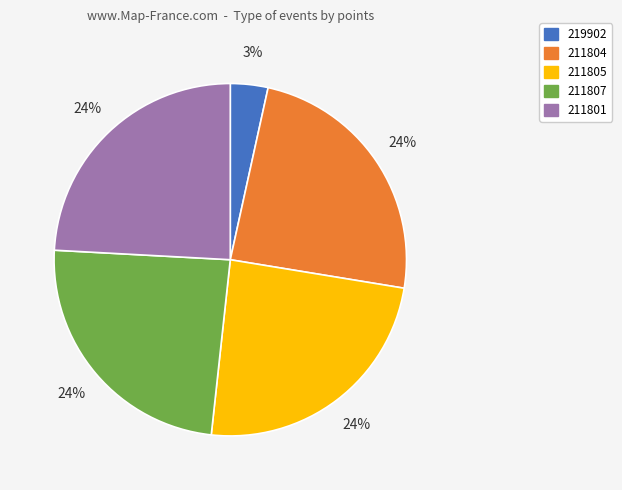

What percentage is the 211804 slice, to the nearest percent?

24%